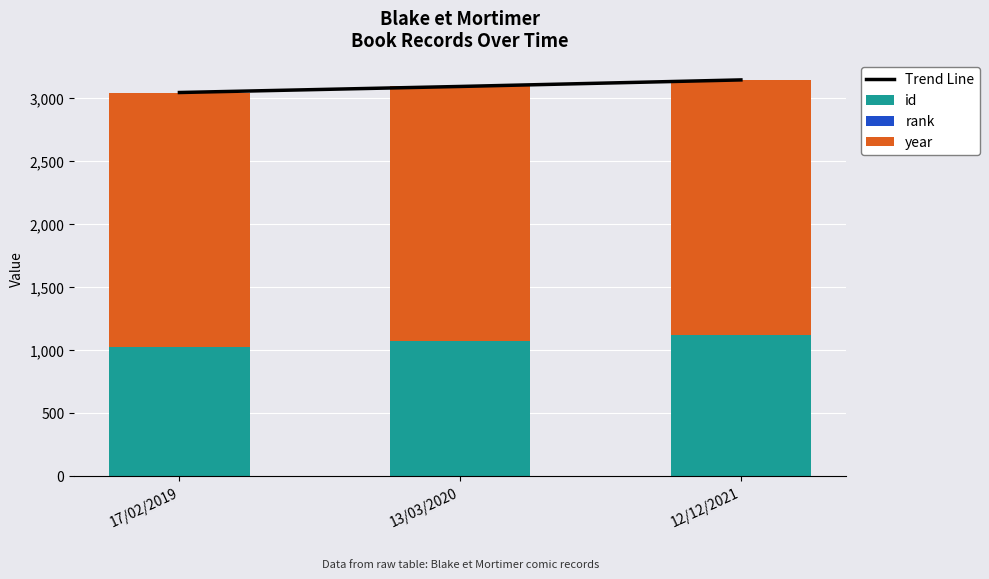

The id series shows 1118 at 12/12/2021. True or false?

True